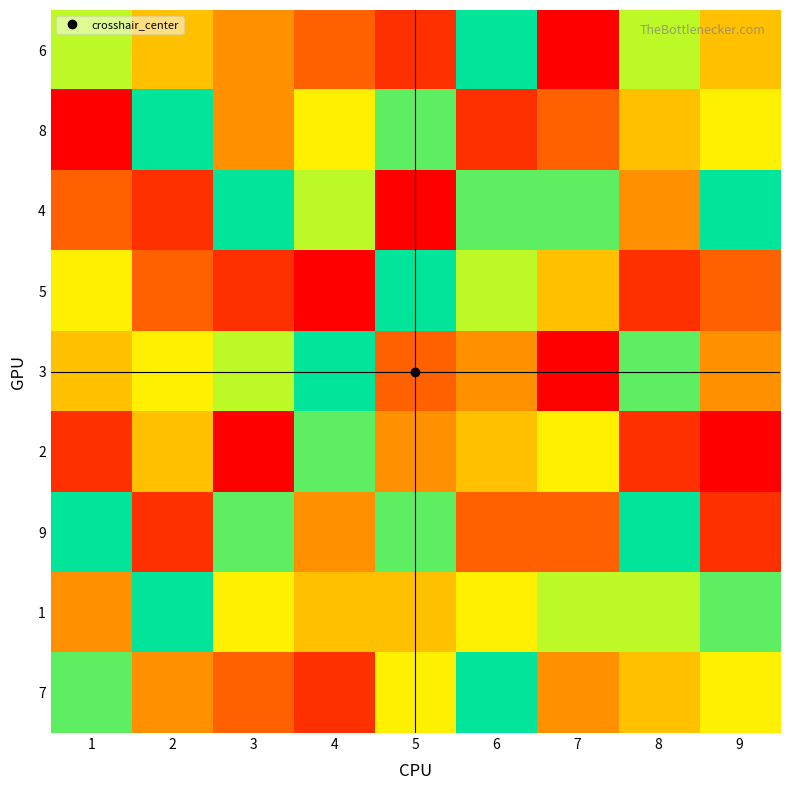

Rank the series at 1 from lowest to highest value.

8, 2, 4, 1, 3, 5, 6, 7, 9